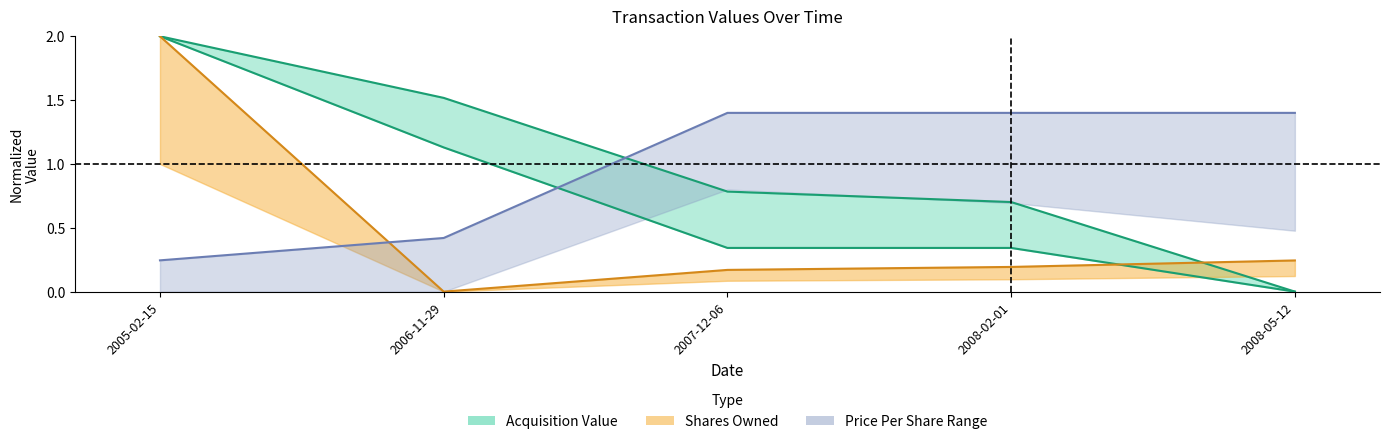

What is the value of the transactionValue_D point at the 4th from the left?

0.7